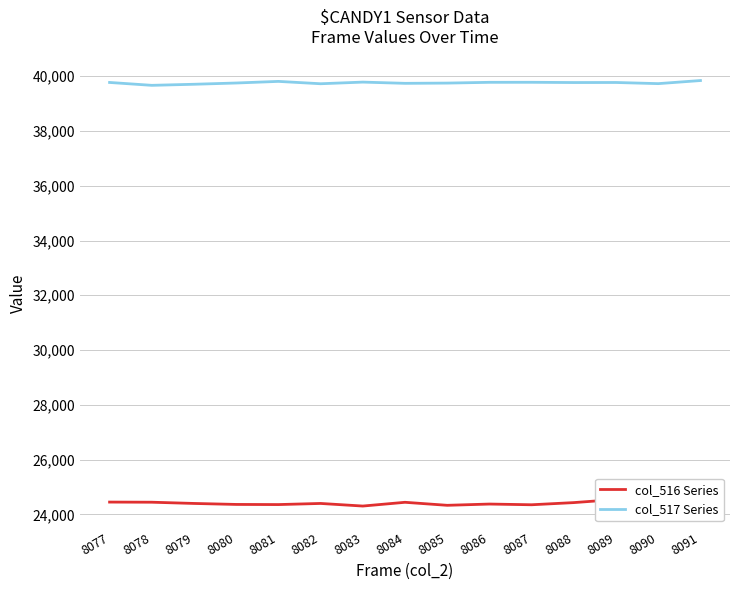

True or false: col_516 Series has a value of 9800 at 8089.

False